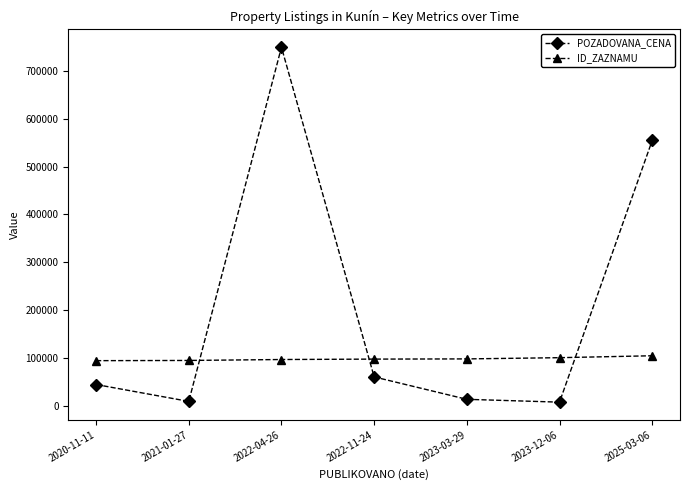

What position from the left is 2022-04-26?

3